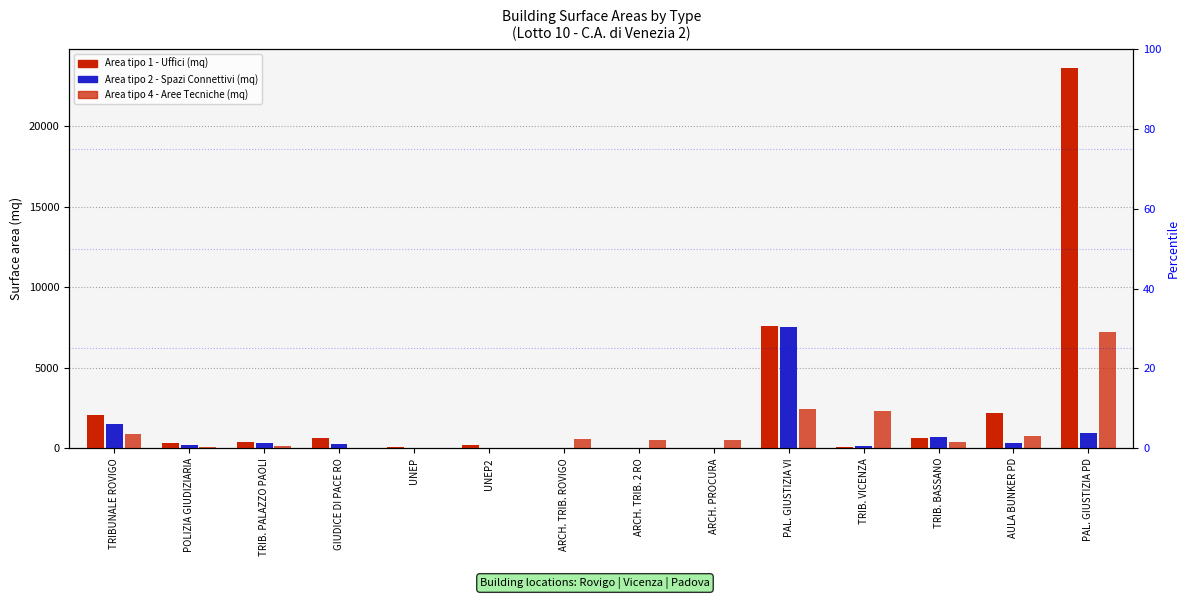

True or false: Area tipo 2 - Spazi Connettivi (mq) has a value of 7517.0 at PAL. GIUSTIZIA VI.

True